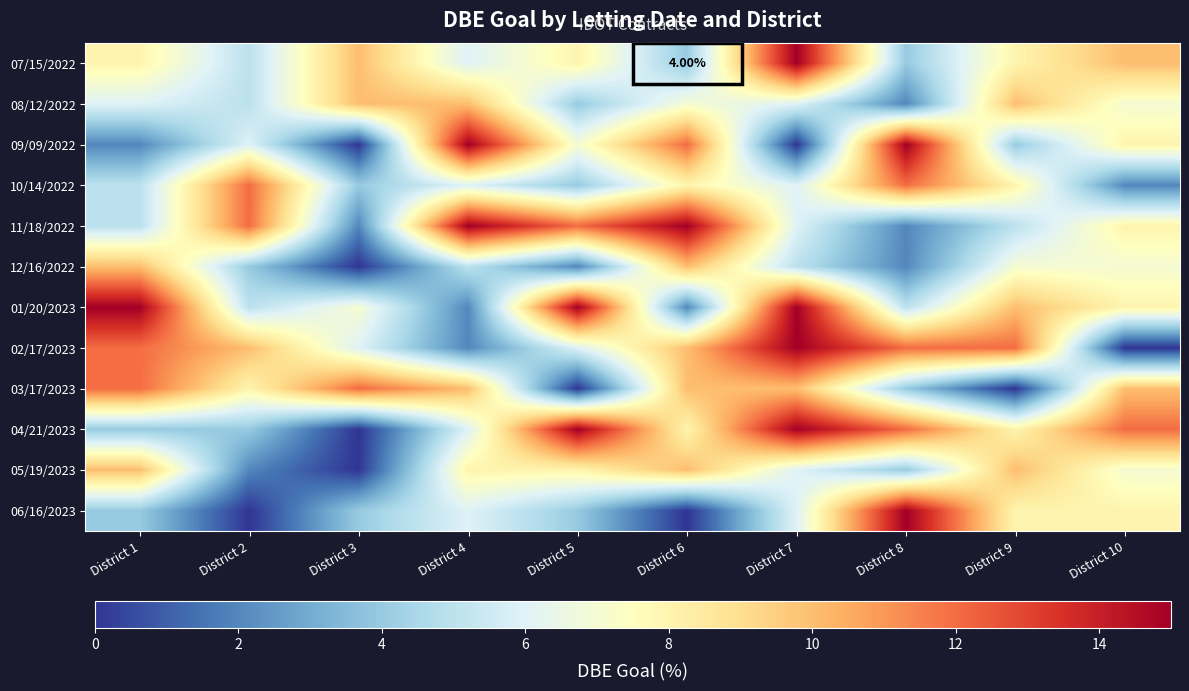

What is the sum of the 04/21/2023 values at District 10 and District 7?

27